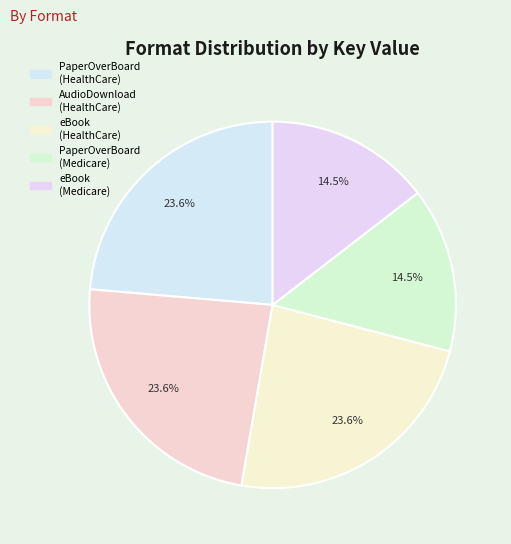

How many slices are in this pie chart?

5